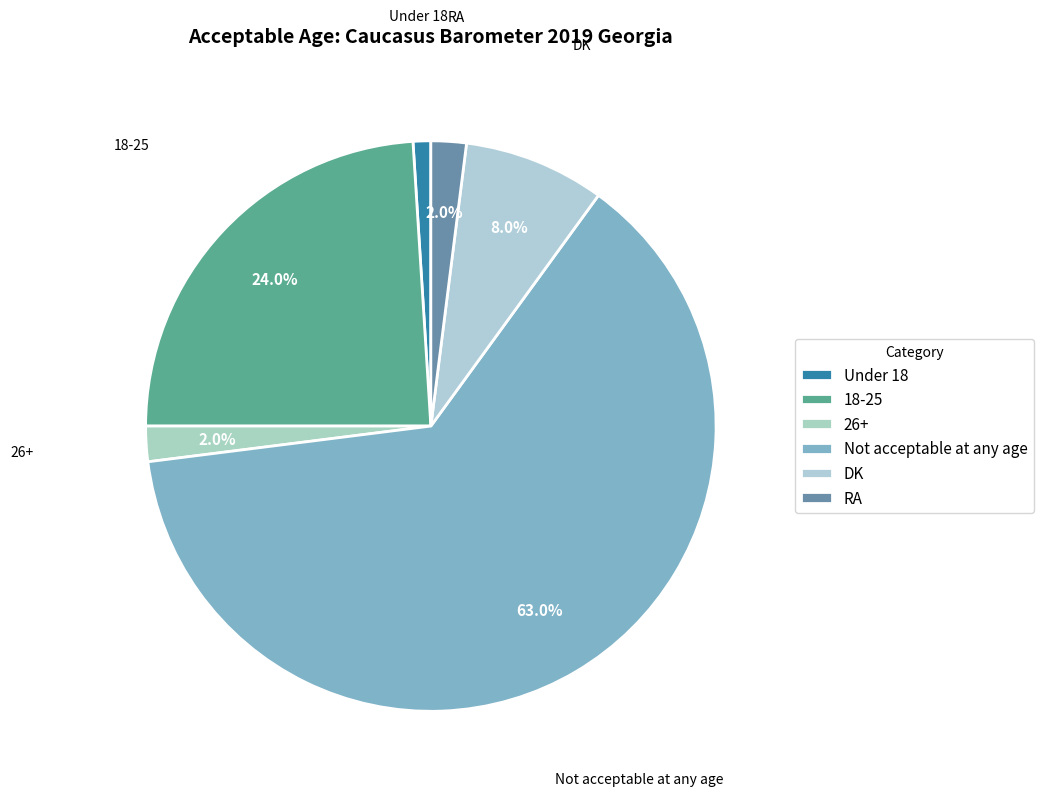

True or false: 26+ accounts for 1% of the total.

False